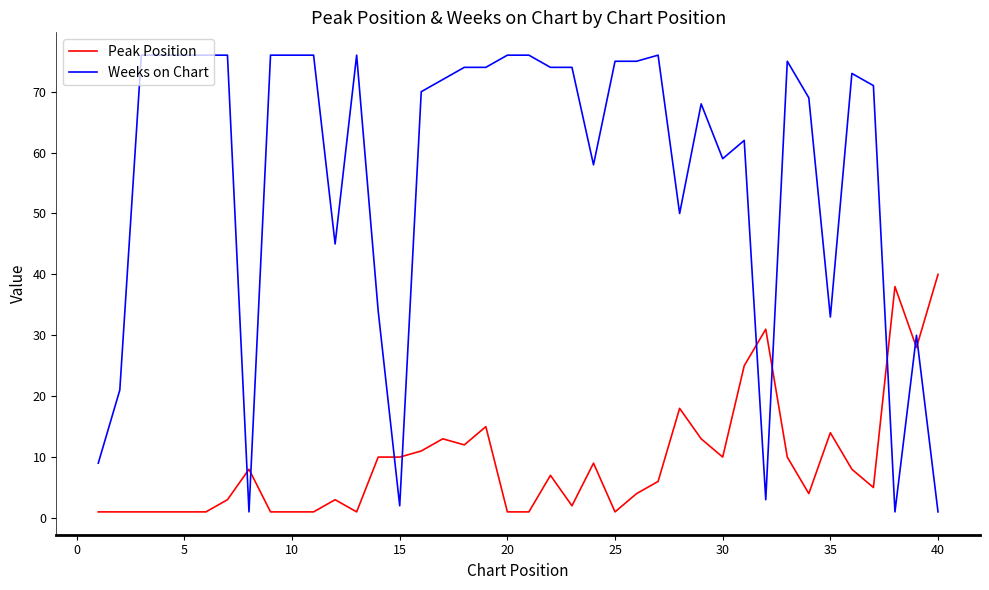

After their last crossing, which series has the higher values: Weeks on Chart or Peak Position?

Peak Position